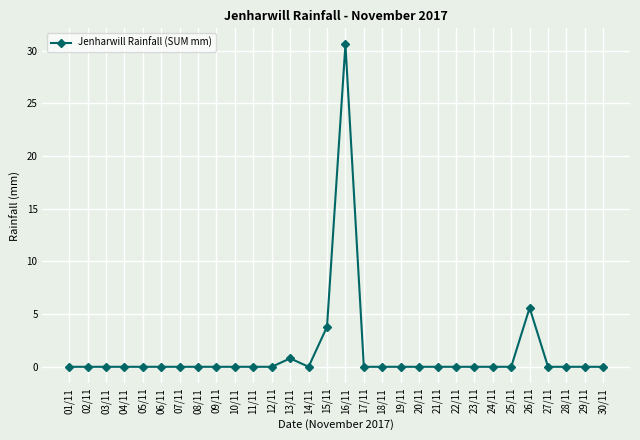

How many lines are shown in the chart?

1